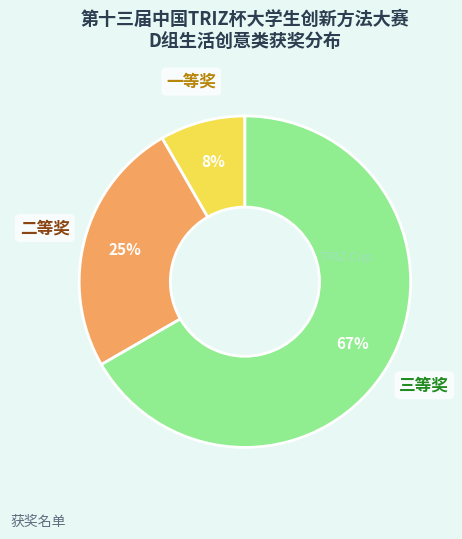

Does any single category account for the majority?

Yes